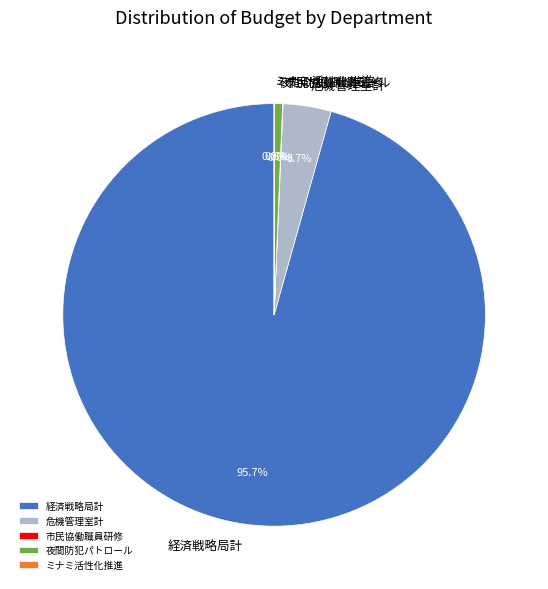

Which category accounts for the majority?

経済戦略局計